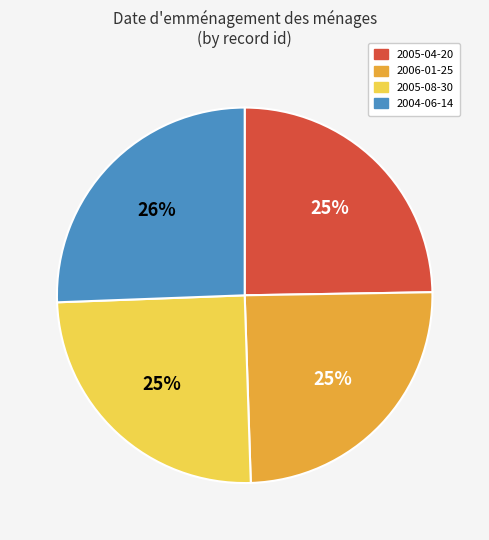

To the nearest percent, what percentage of the pie is 2006-01-25?

25%